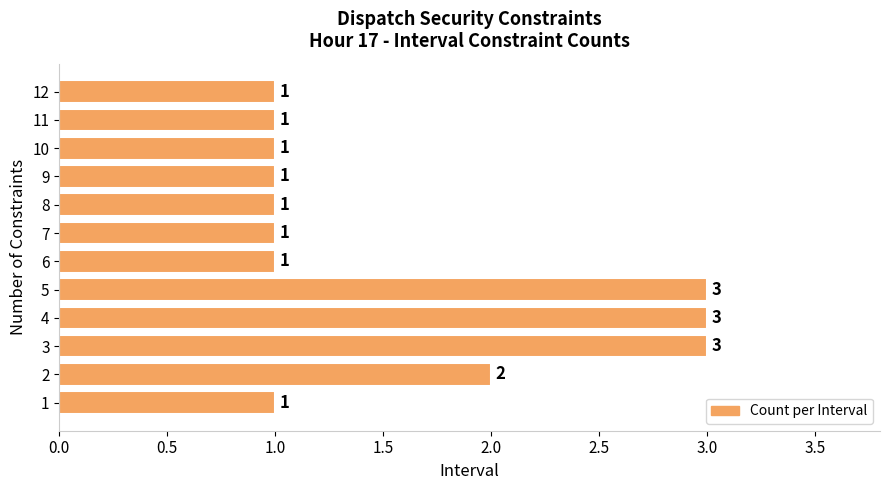

What is the difference between the maximum and minimum values?

2